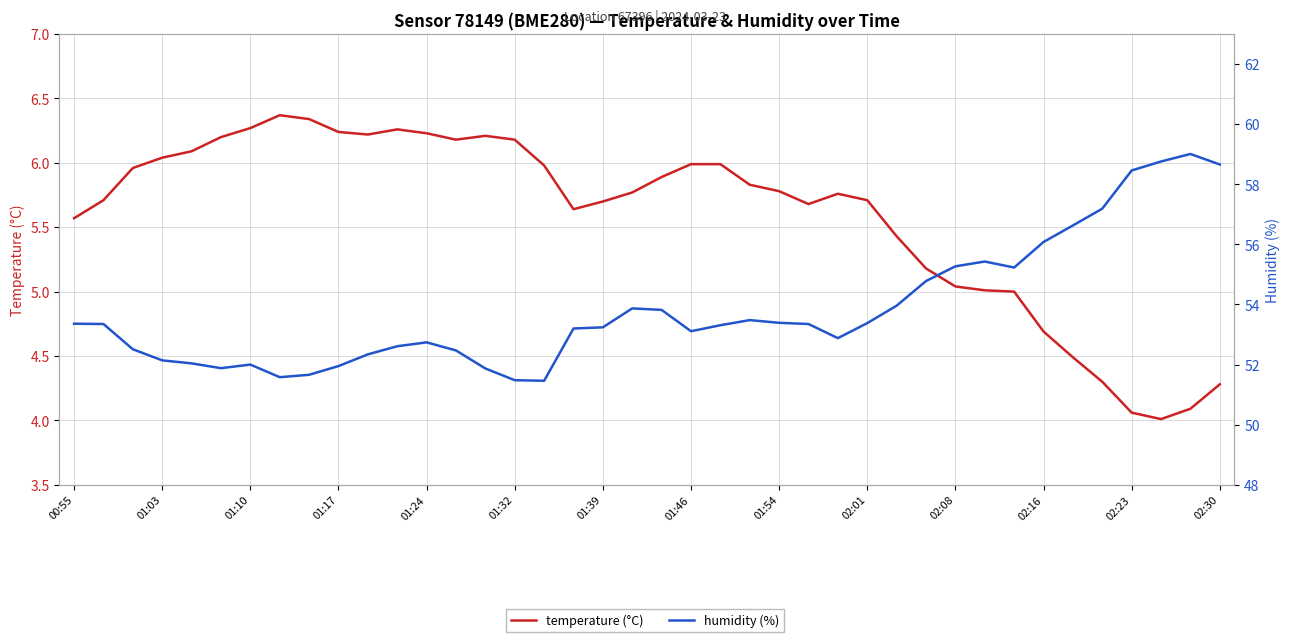

What are all the series names shown in the legend?

temperature (°C), humidity (%)